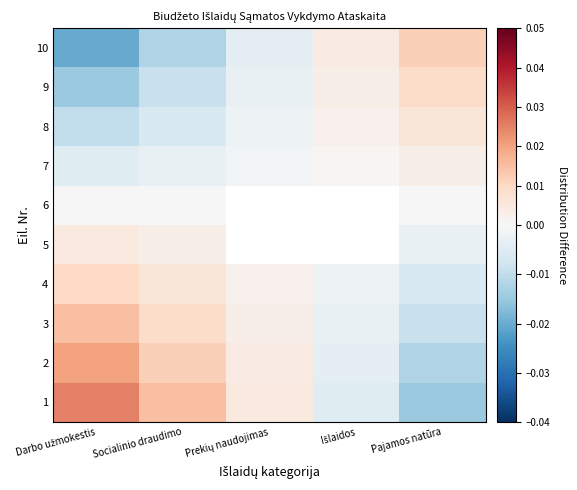

Count the number of categories in the chart.

5